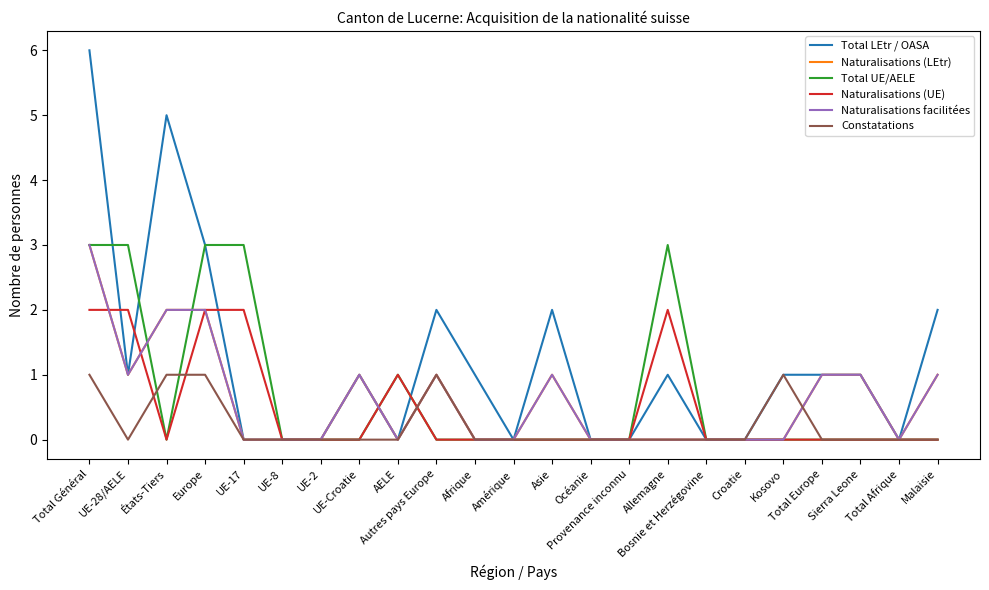

Does the chart display data point markers on the line(s)?

No